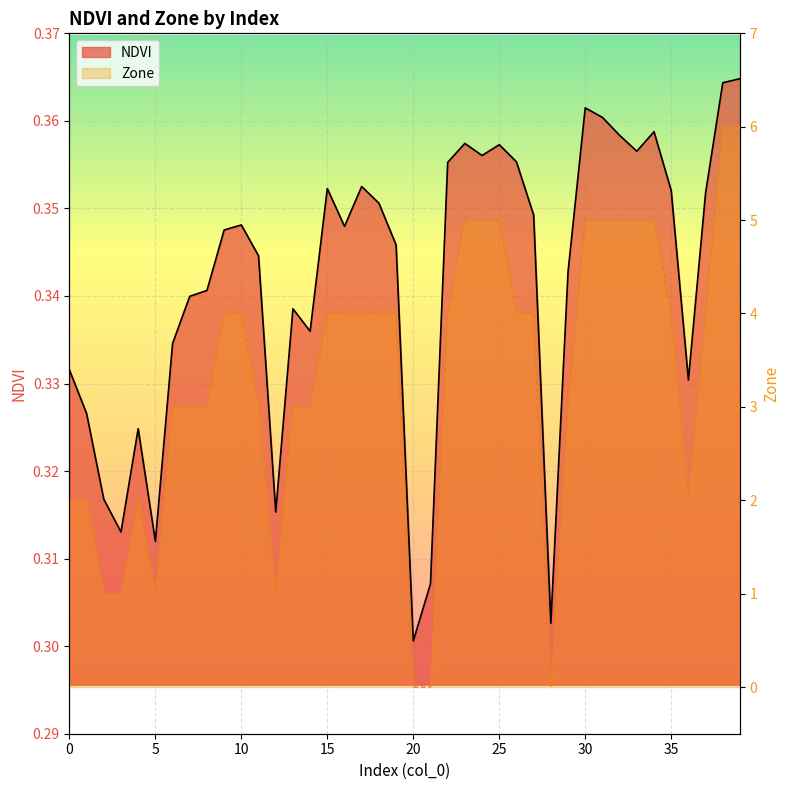

What is the approximate value of NDVI at 1?

0.3